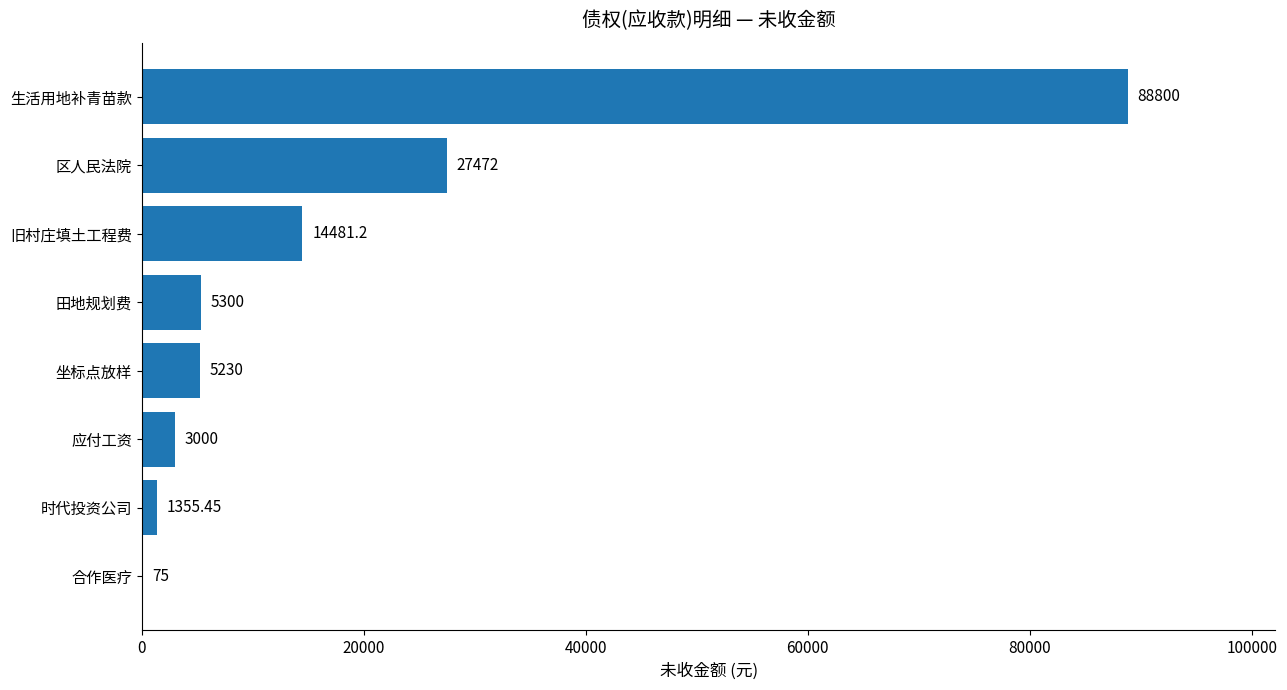

Which label corresponds to the largest value in the chart?

生活用地补青苗款